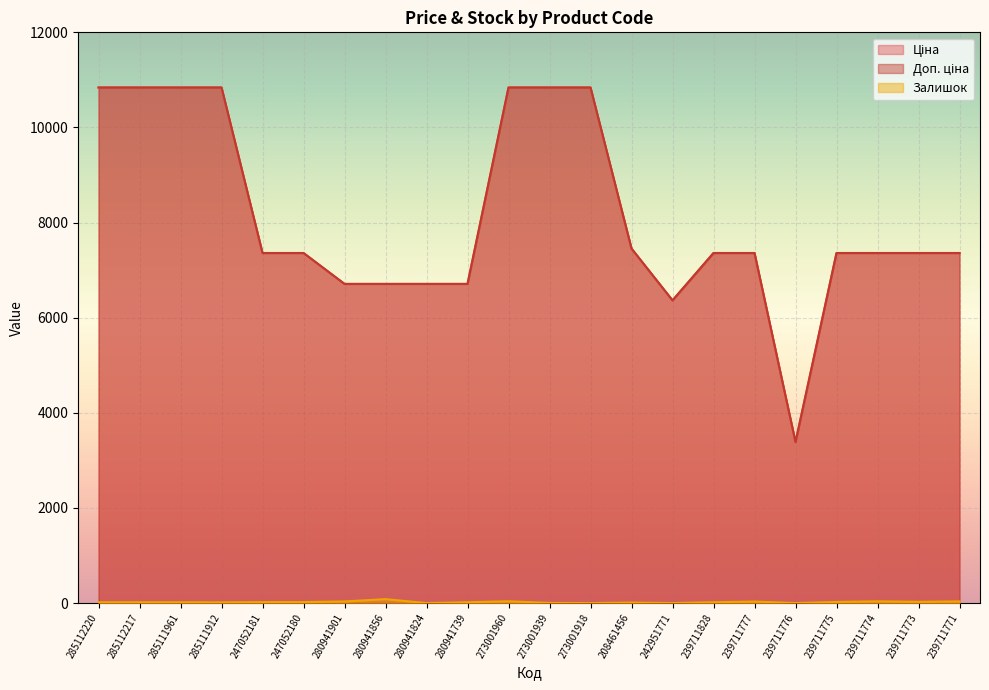

Which category has the lowest value across all series?

280941824